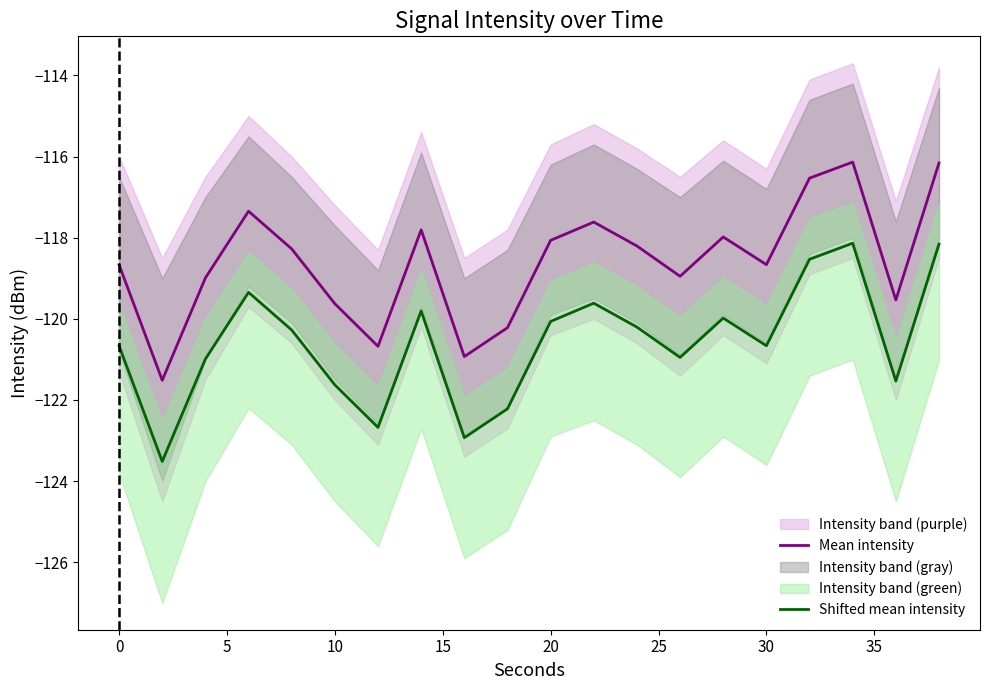

True or false: Shifted mean intensity and Mean intensity intersect in this chart.

False